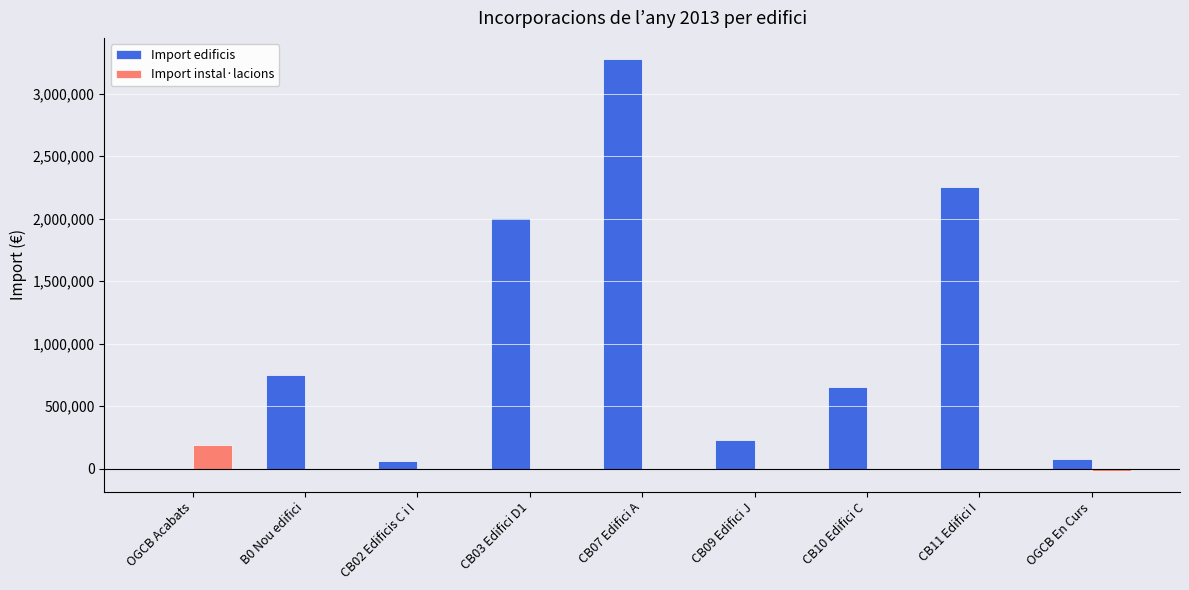

Which series has the largest total across all categories?

Import edificis